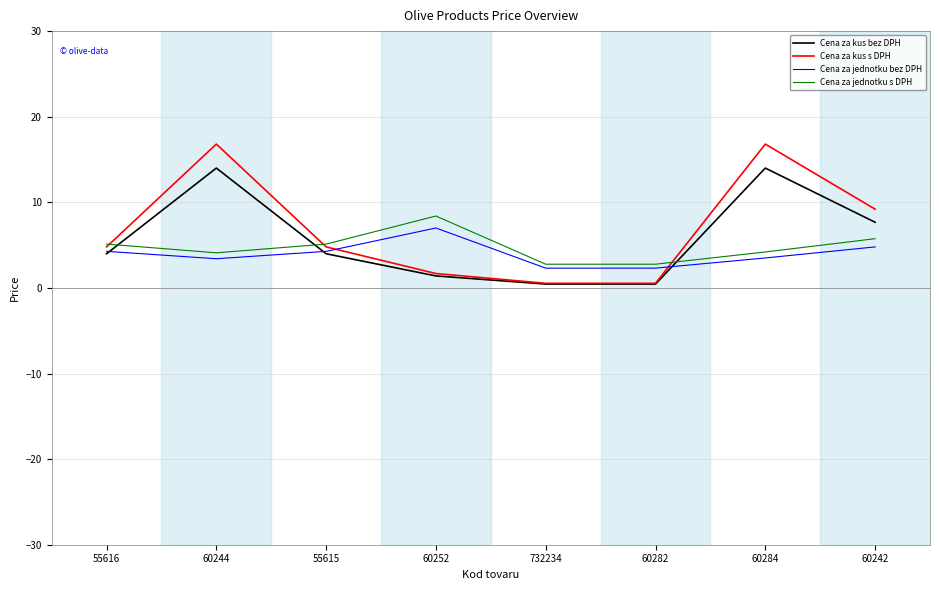

At which label does Cena za jednotku bez DPH reach its peak?

60252